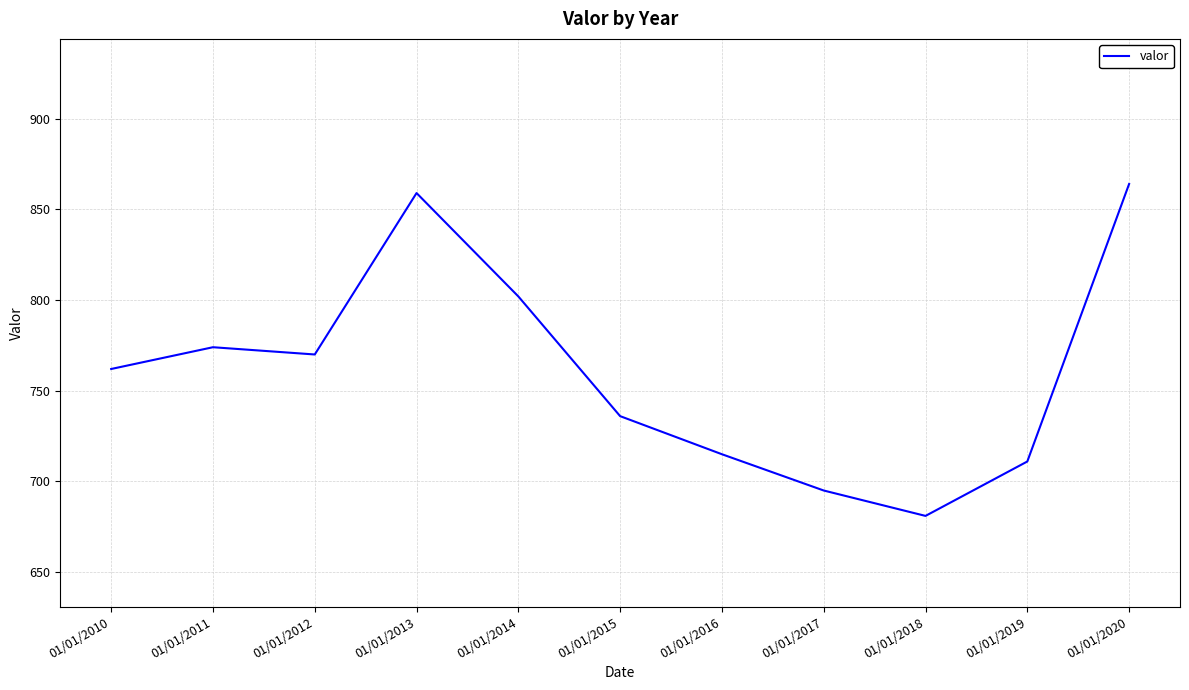

True or false: the data has more than 0 interior local peaks.

True